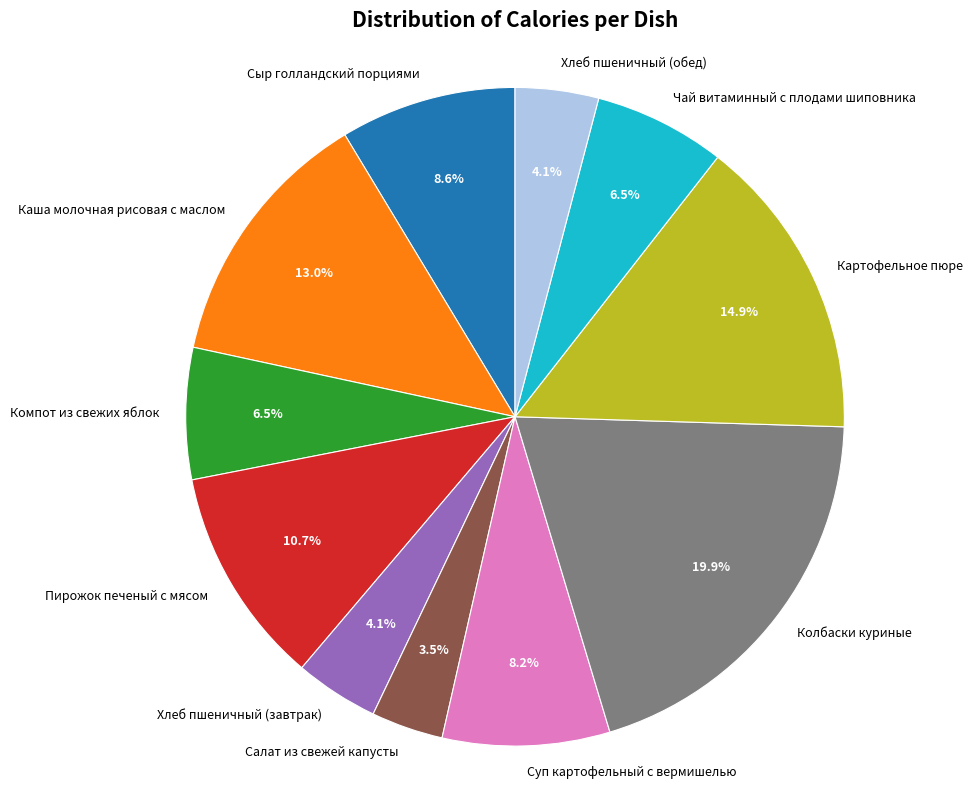

Which has a higher value, Сыр голландский порциями or Салат из свежей капусты?

Сыр голландский порциями